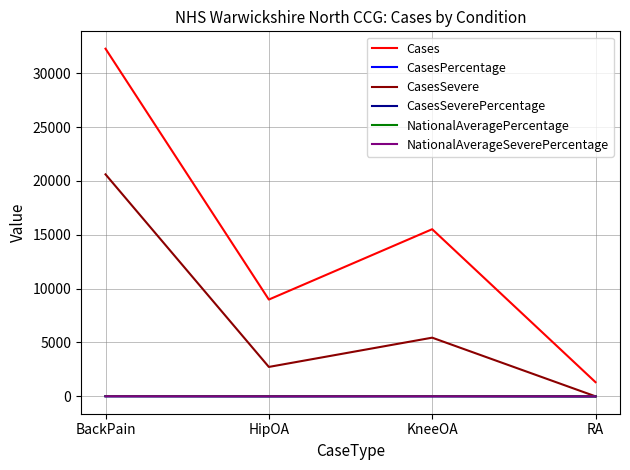

At how many categories does at least one series exceed 456?

4